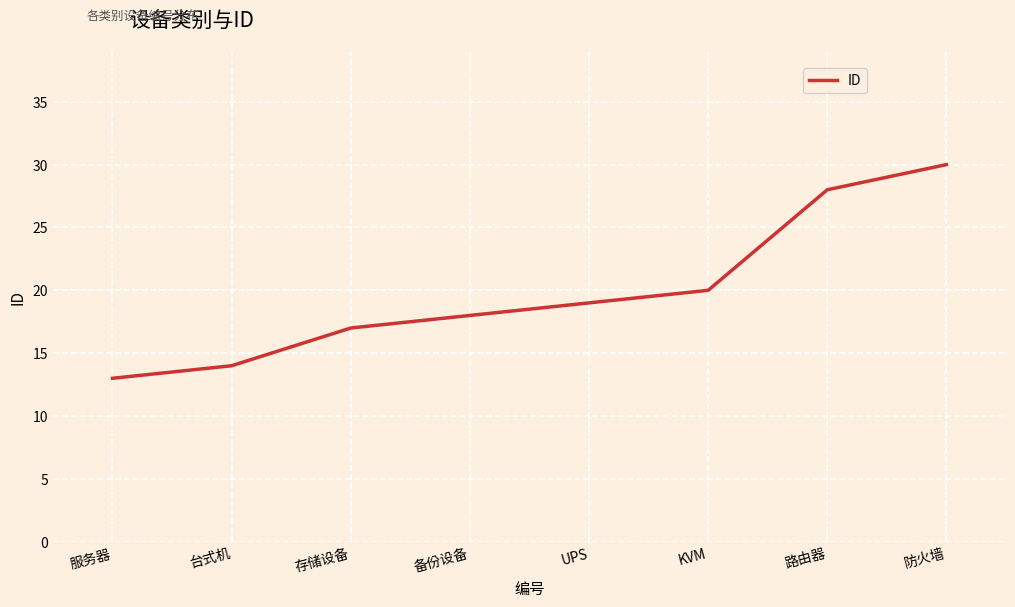

List the labels in order of value, smallest first.

服务器, 台式机, 存储设备, 备份设备, UPS, KVM, 路由器, 防火墙